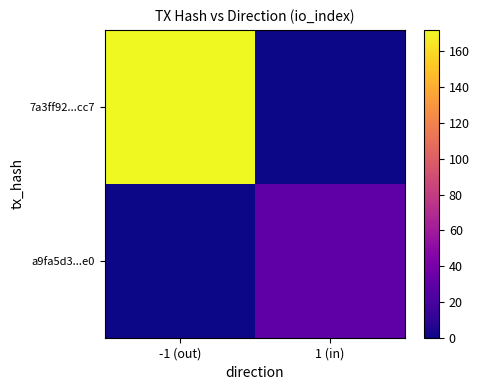

At which category does the chart reach its minimum across all series?

1 (in)